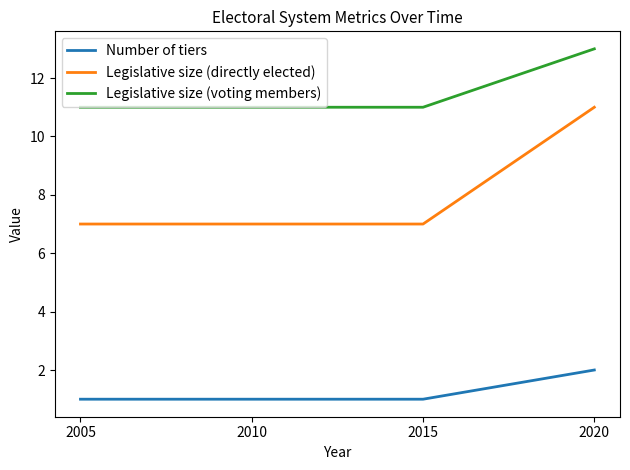

Reading right to left, list all the values displayed in this chart.

Number of tiers: 2	1	1	1
Legislative size (directly elected): 11	7	7	7
Legislative size (voting members): 13	11	11	11